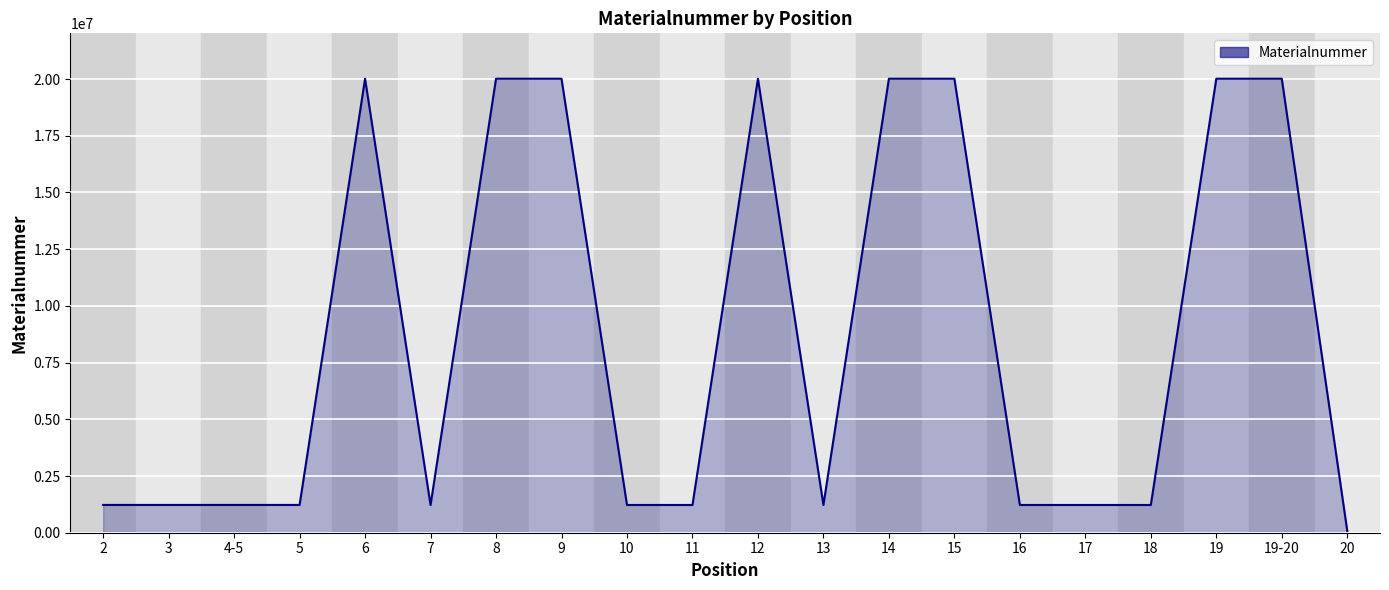

How many values are below 1225151?

10